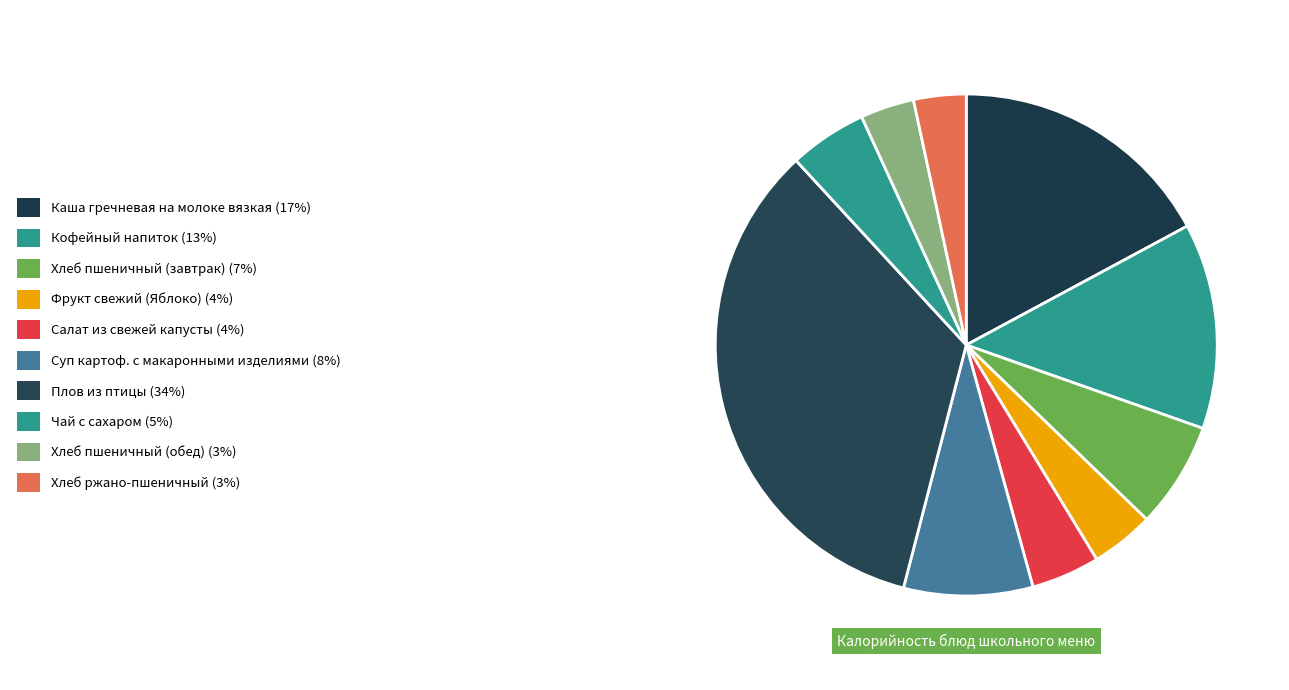

Count the number of slices in the pie.

10